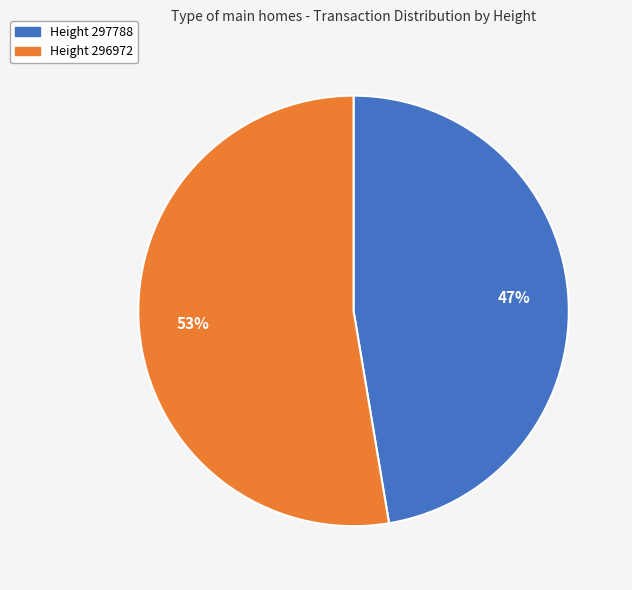

Rank the categories by value from lowest to highest.

Height 297788, Height 296972